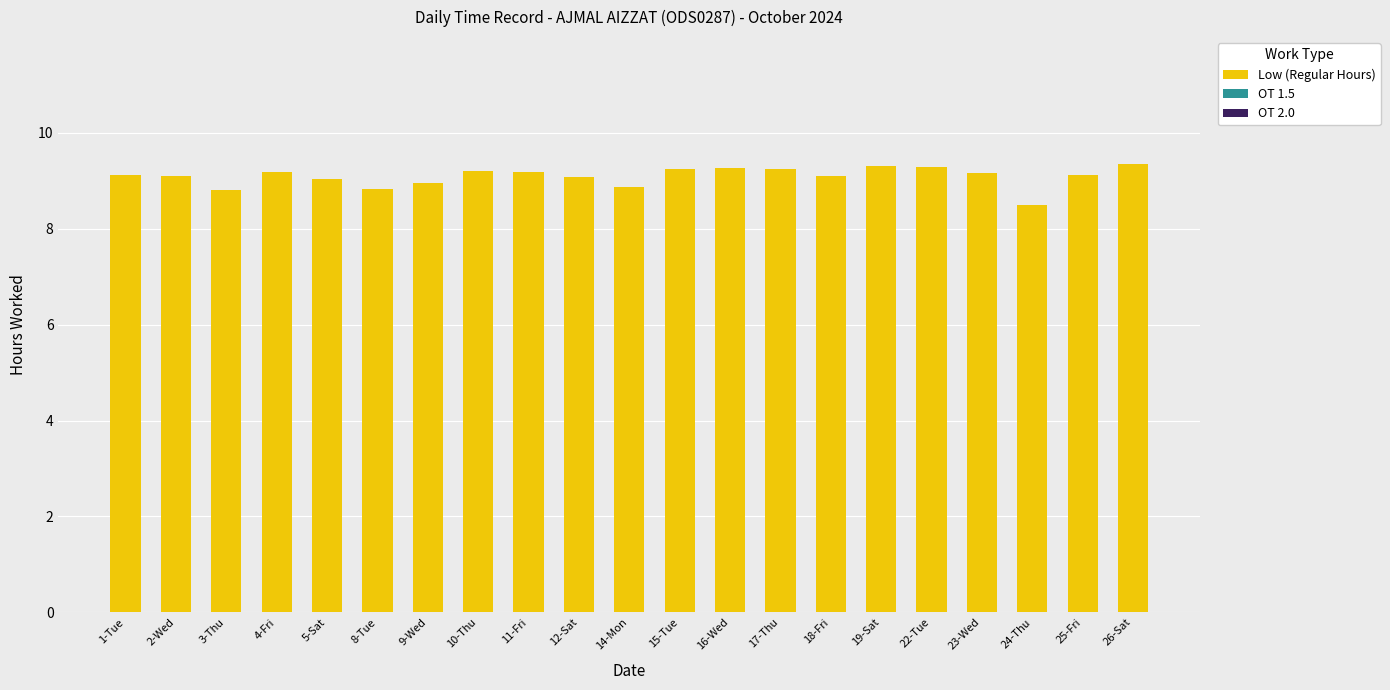

What is the sum of all values?

191.0